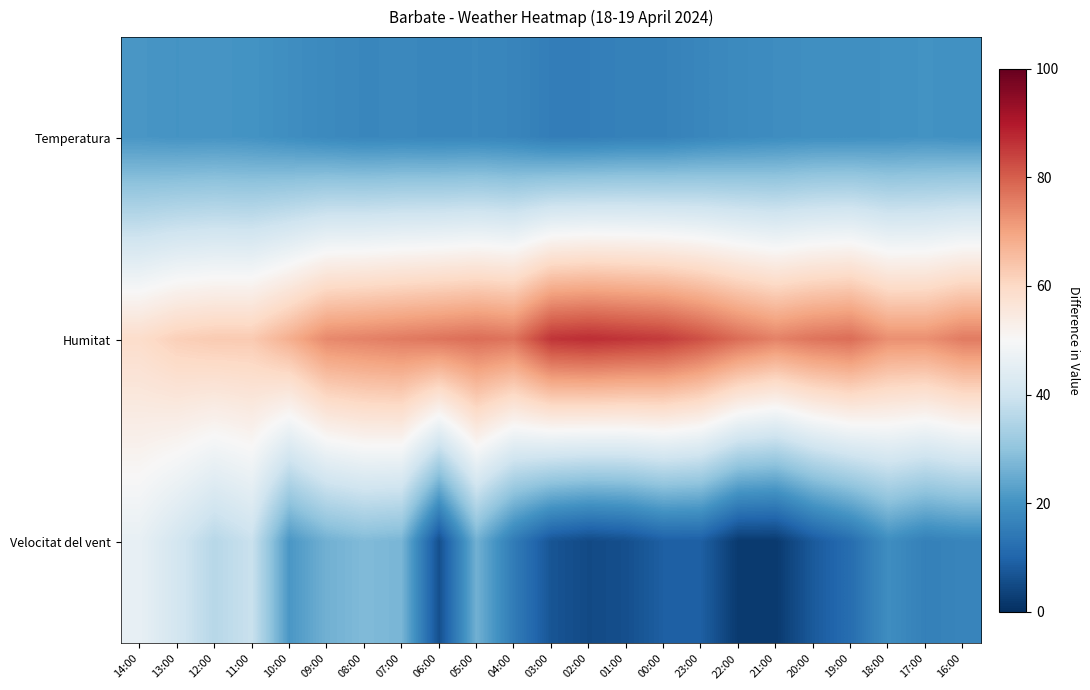

Rank the series by their maximum value, from lowest to highest.

Temperatura, Velocitat del vent, Humitat